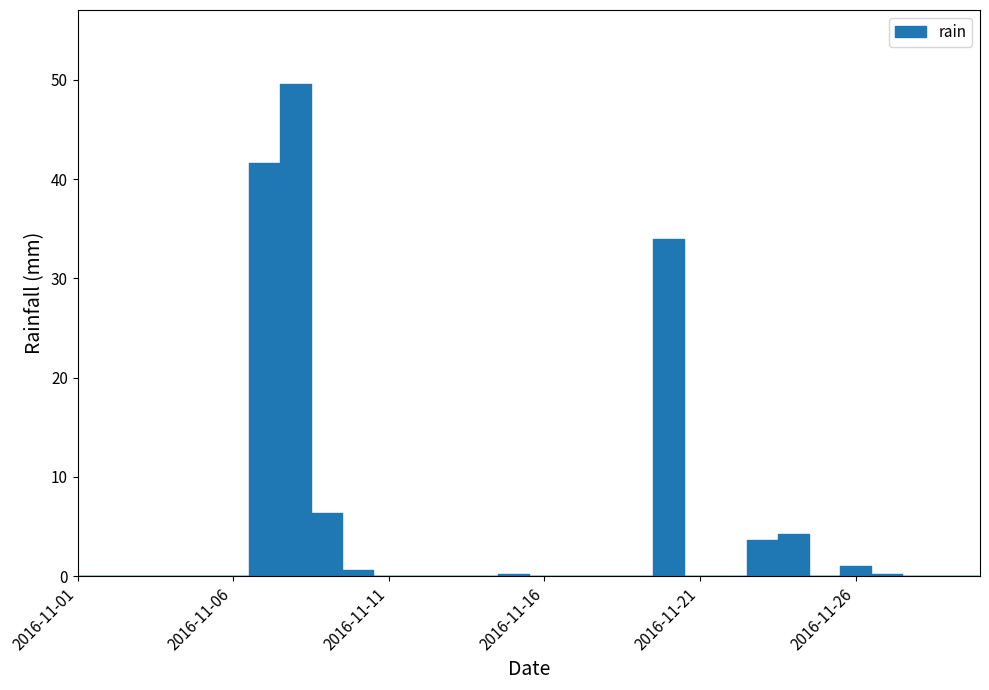

At which category does the chart reach its peak across all series?

2016-11-08